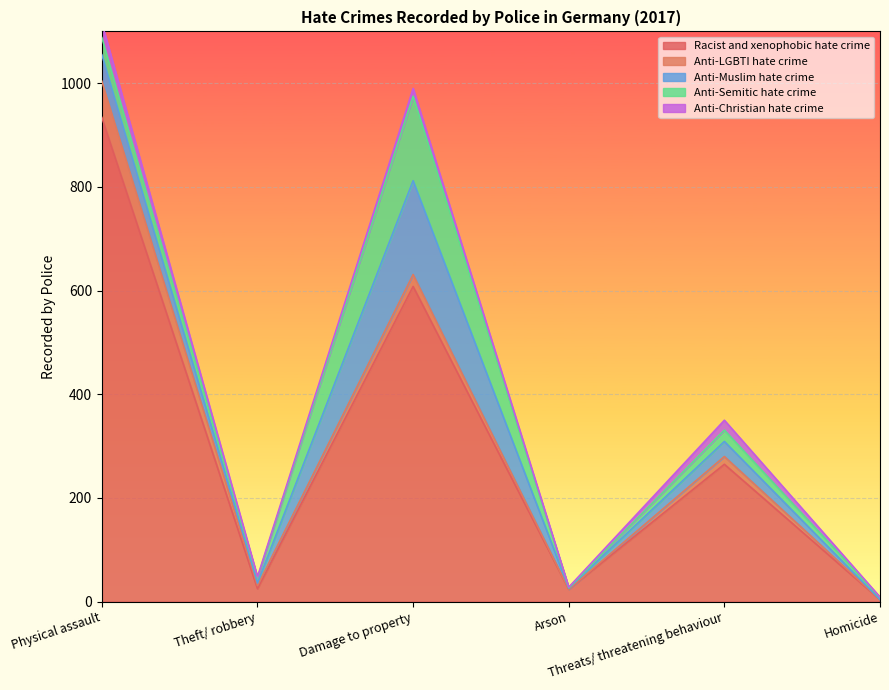

What is the minimum value for Anti-Semitic hate crime?

1